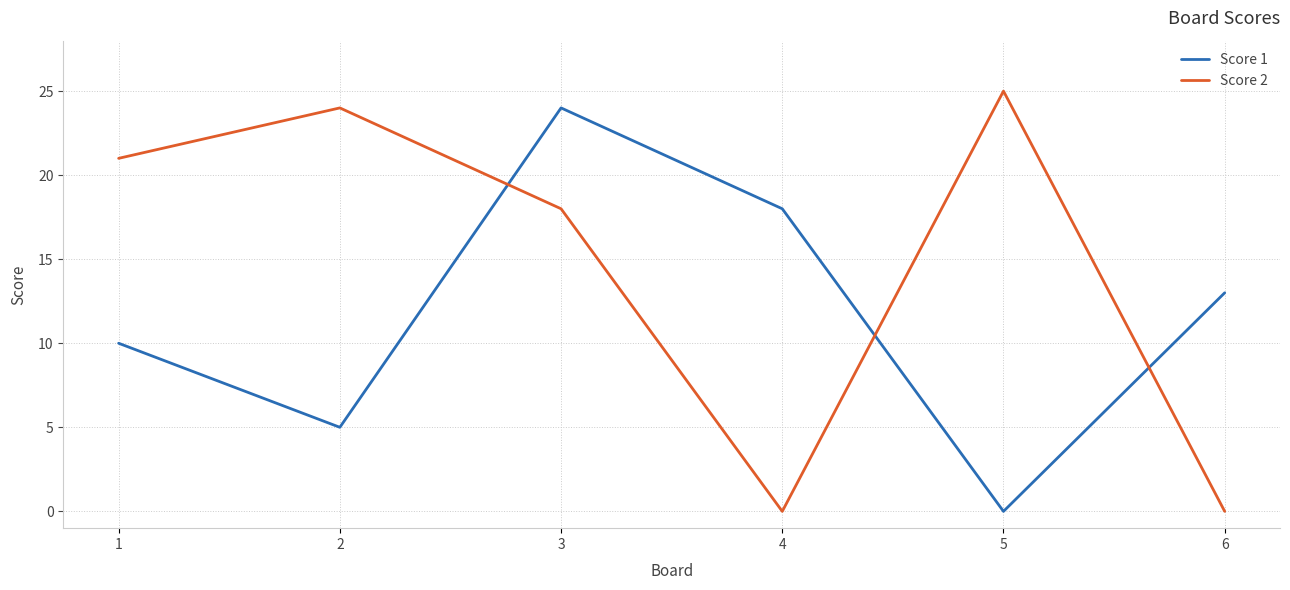

What is the sum of all Score 2 values?

88